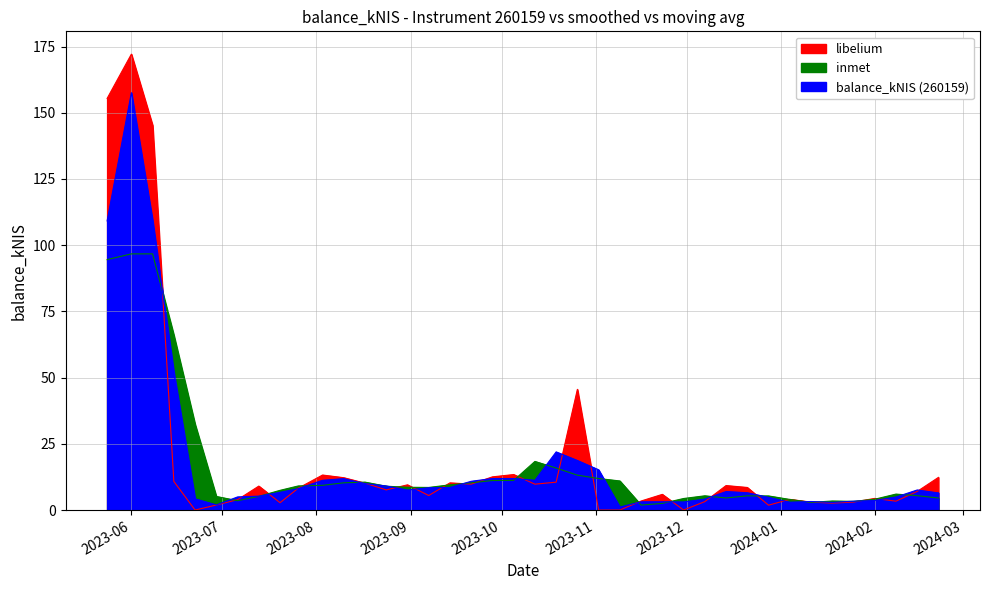

What is the change in value from 2023-09-21 to 2023-11-16?

-6.4